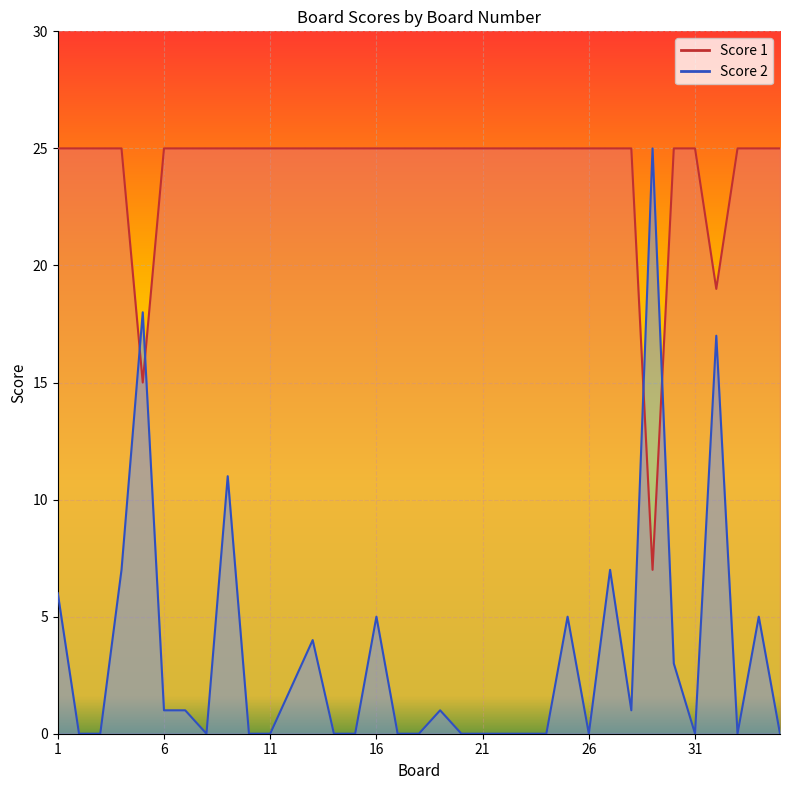

Is it true that Score 2 equals -15 at 35?

False